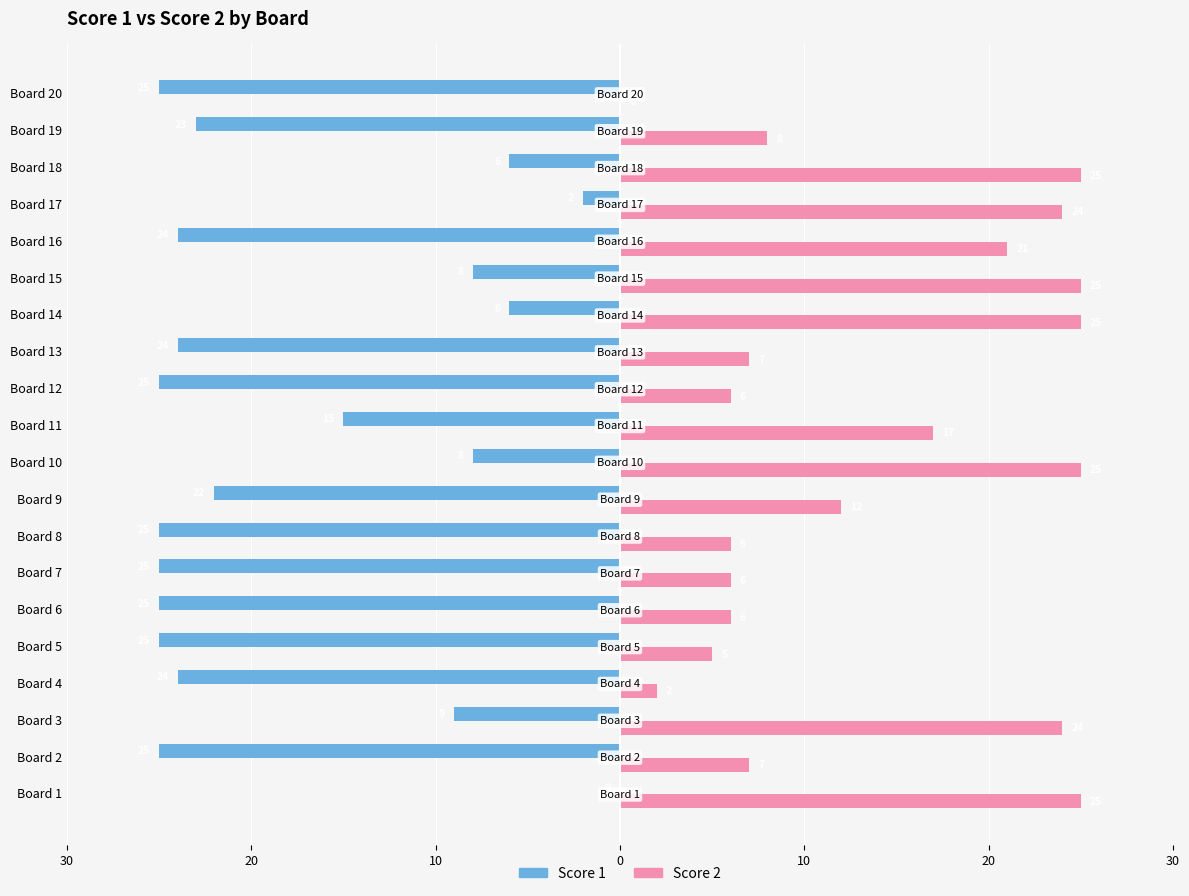

What is the label of the 3rd bar from the right?

17